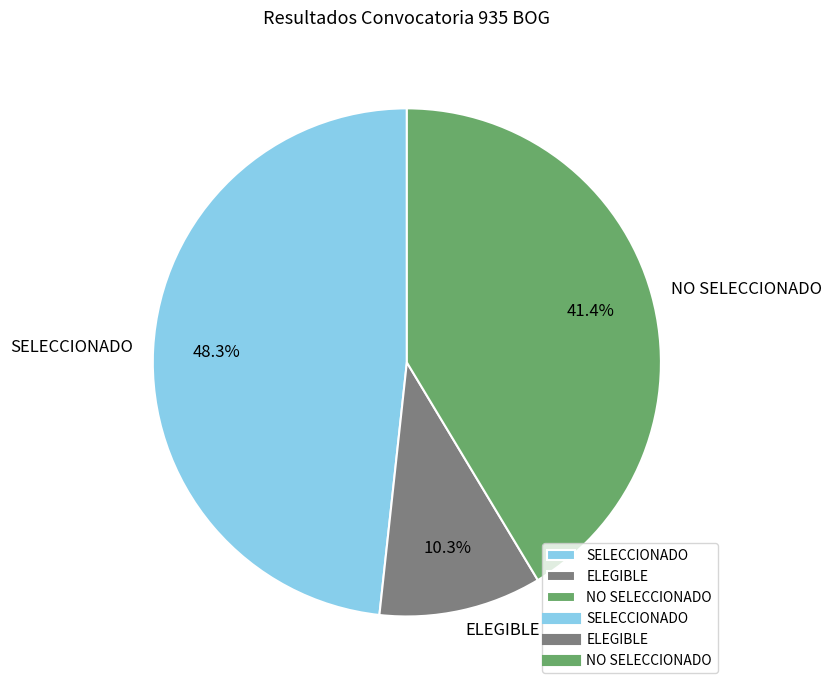

Does SELECCIONADO account for over 50% of the chart?

No